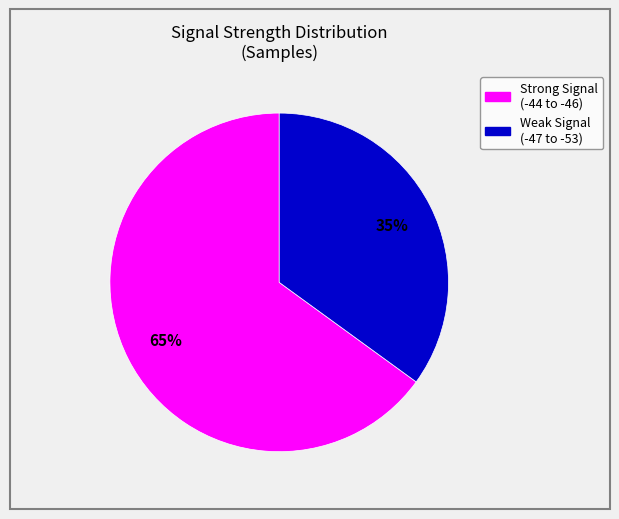

How many segments does this pie chart have?

2